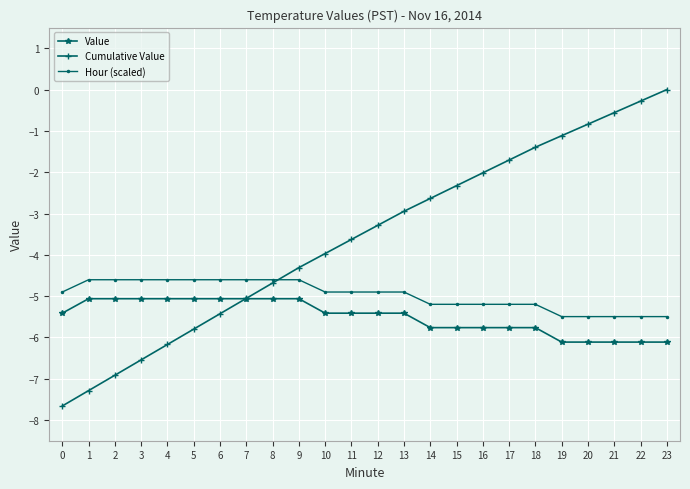

Reading right to left, list all the values displayed in this chart.

Value: 23=-6.1	22=-6.1	21=-6.1	20=-6.1	19=-6.1	18=-5.8	17=-5.8	16=-5.8	15=-5.8	14=-5.8	13=-5.4	12=-5.4	11=-5.4	10=-5.4	9=-5.1	8=-5.1	7=-5.1	6=-5.1	5=-5.1	4=-5.1	3=-5.1	2=-5.1	1=-5.1	0=-5.4
Cumulative Value: 23=0.0	22=-0.3	21=-0.6	20=-0.8	19=-1.1	18=-1.4	17=-1.7	16=-2.0	15=-2.3	14=-2.6	13=-2.9	12=-3.3	11=-3.6	10=-4.0	9=-4.3	8=-4.7	7=-5.1	6=-5.4	5=-5.8	4=-6.2	3=-6.5	2=-6.9	1=-7.3	0=-7.7
Hour (scaled): 23=-5.5	22=-5.5	21=-5.5	20=-5.5	19=-5.5	18=-5.2	17=-5.2	16=-5.2	15=-5.2	14=-5.2	13=-4.9	12=-4.9	11=-4.9	10=-4.9	9=-4.6	8=-4.6	7=-4.6	6=-4.6	5=-4.6	4=-4.6	3=-4.6	2=-4.6	1=-4.6	0=-4.9